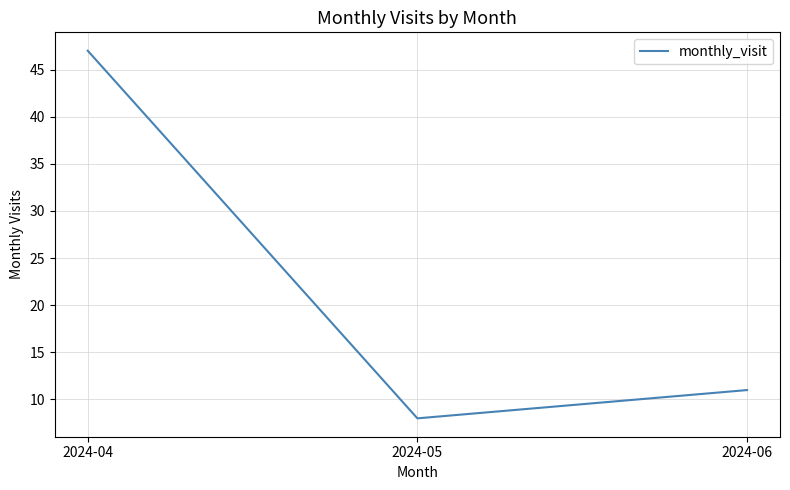

Between 2024-06 and 2024-05, which is larger?

2024-06